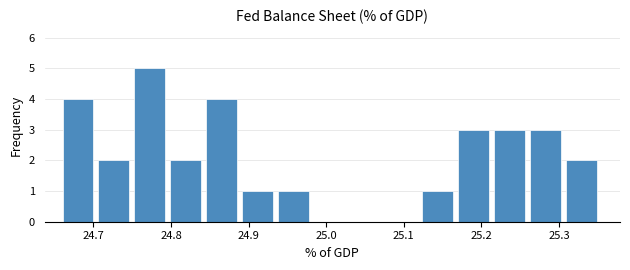

How tall is the bar that spans 25.26 to 25.31 on the x-axis? Neither the bar edges nor the heights are printed on the chart, so give them approximately, as read against the axes.

3